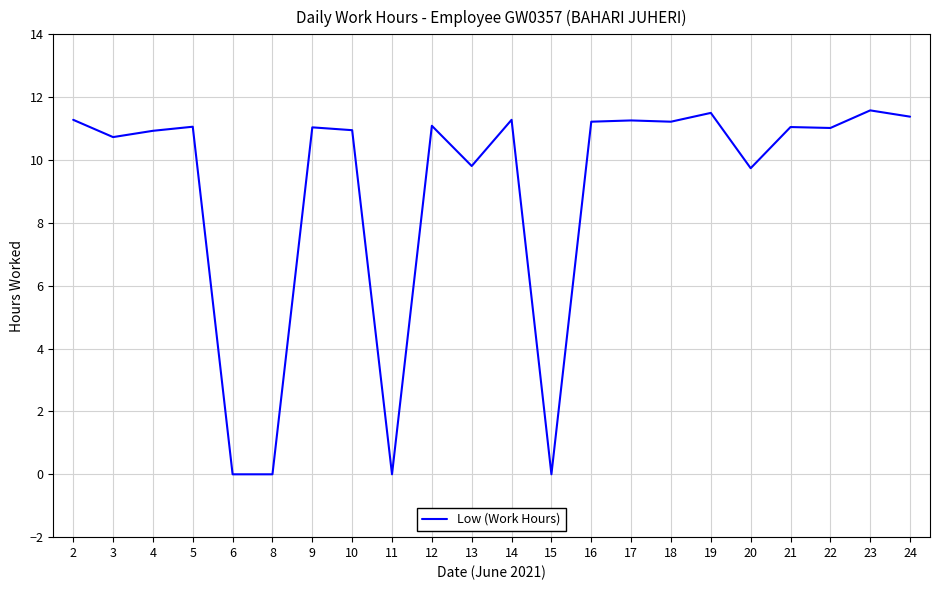

What is the greatest value displayed?

11.6